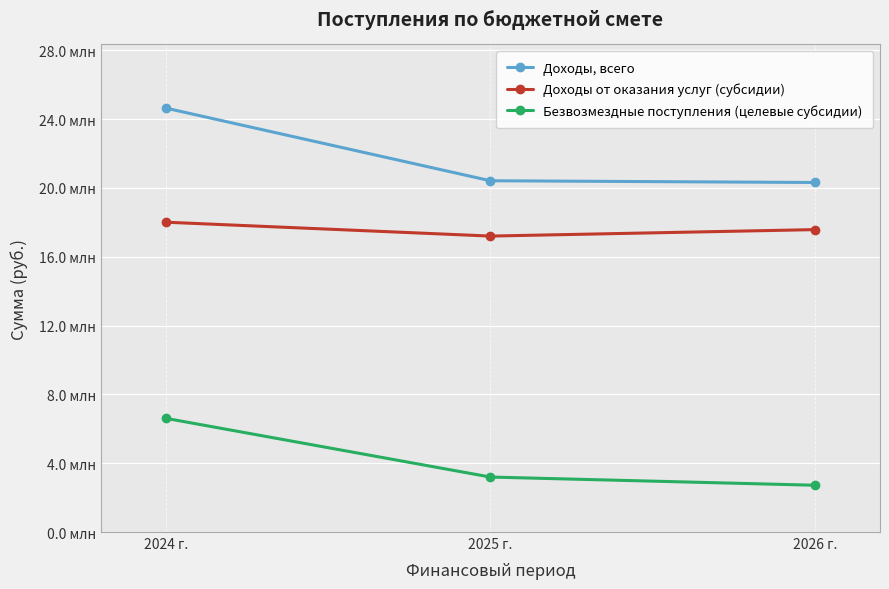

What is the difference between the highest and lowest values at 2026 г.?

17594300.0